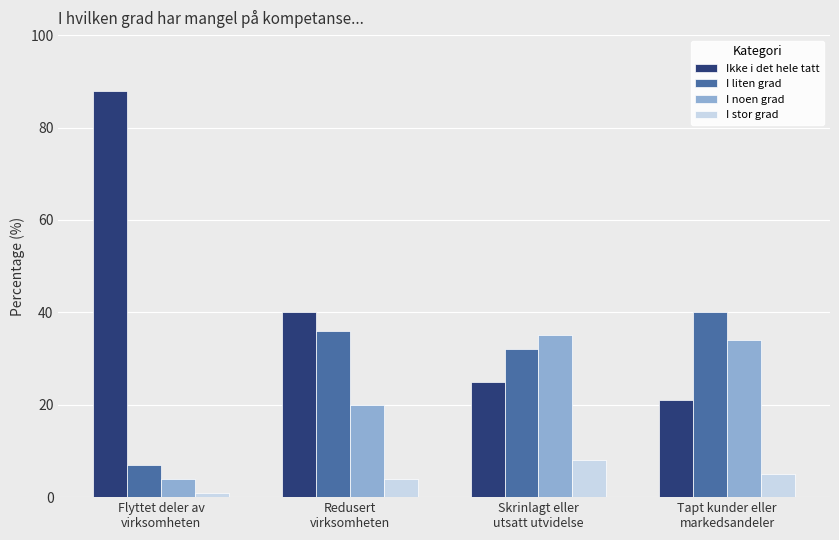

Between Flyttet deler av
virksomheten and Redusert
virksomheten, which series saw the biggest shift?

Ikke i det hele tatt